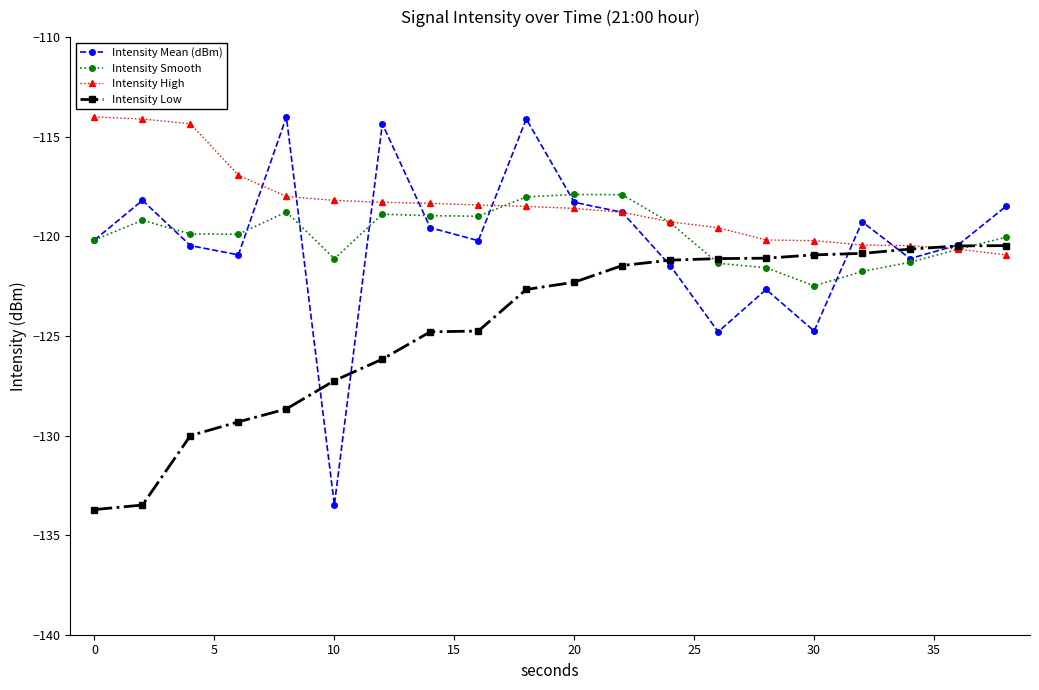

What is the value of the Intensity High point at the 15th from the left?

-120.2